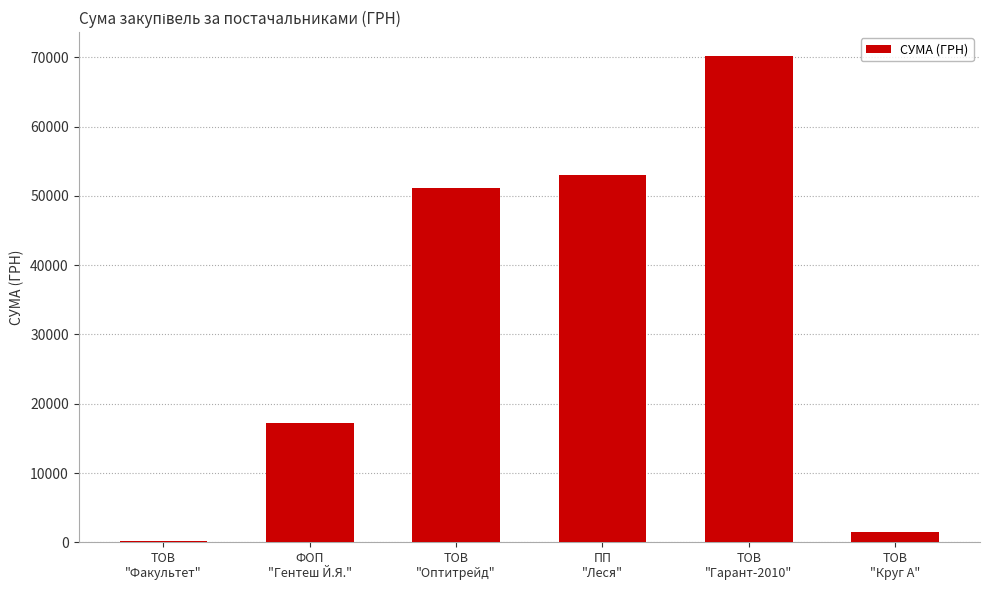

What is the maximum value shown in the chart?

70149.9